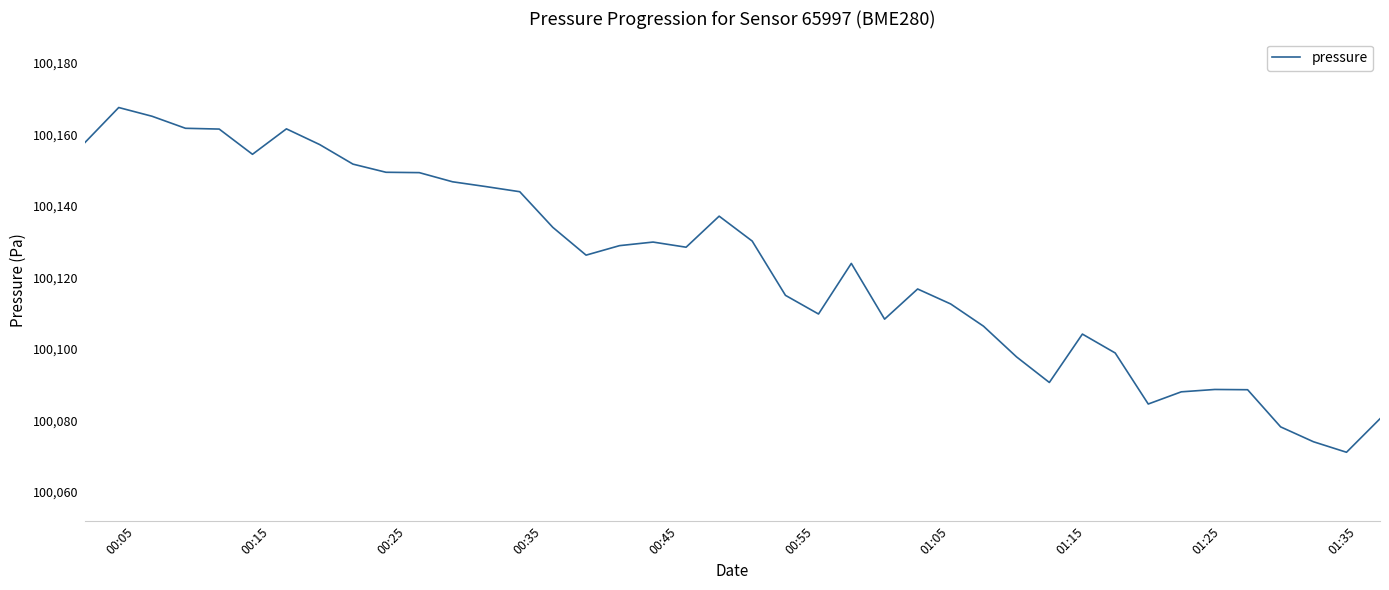

What is the maximum value shown in the chart?

100167.5